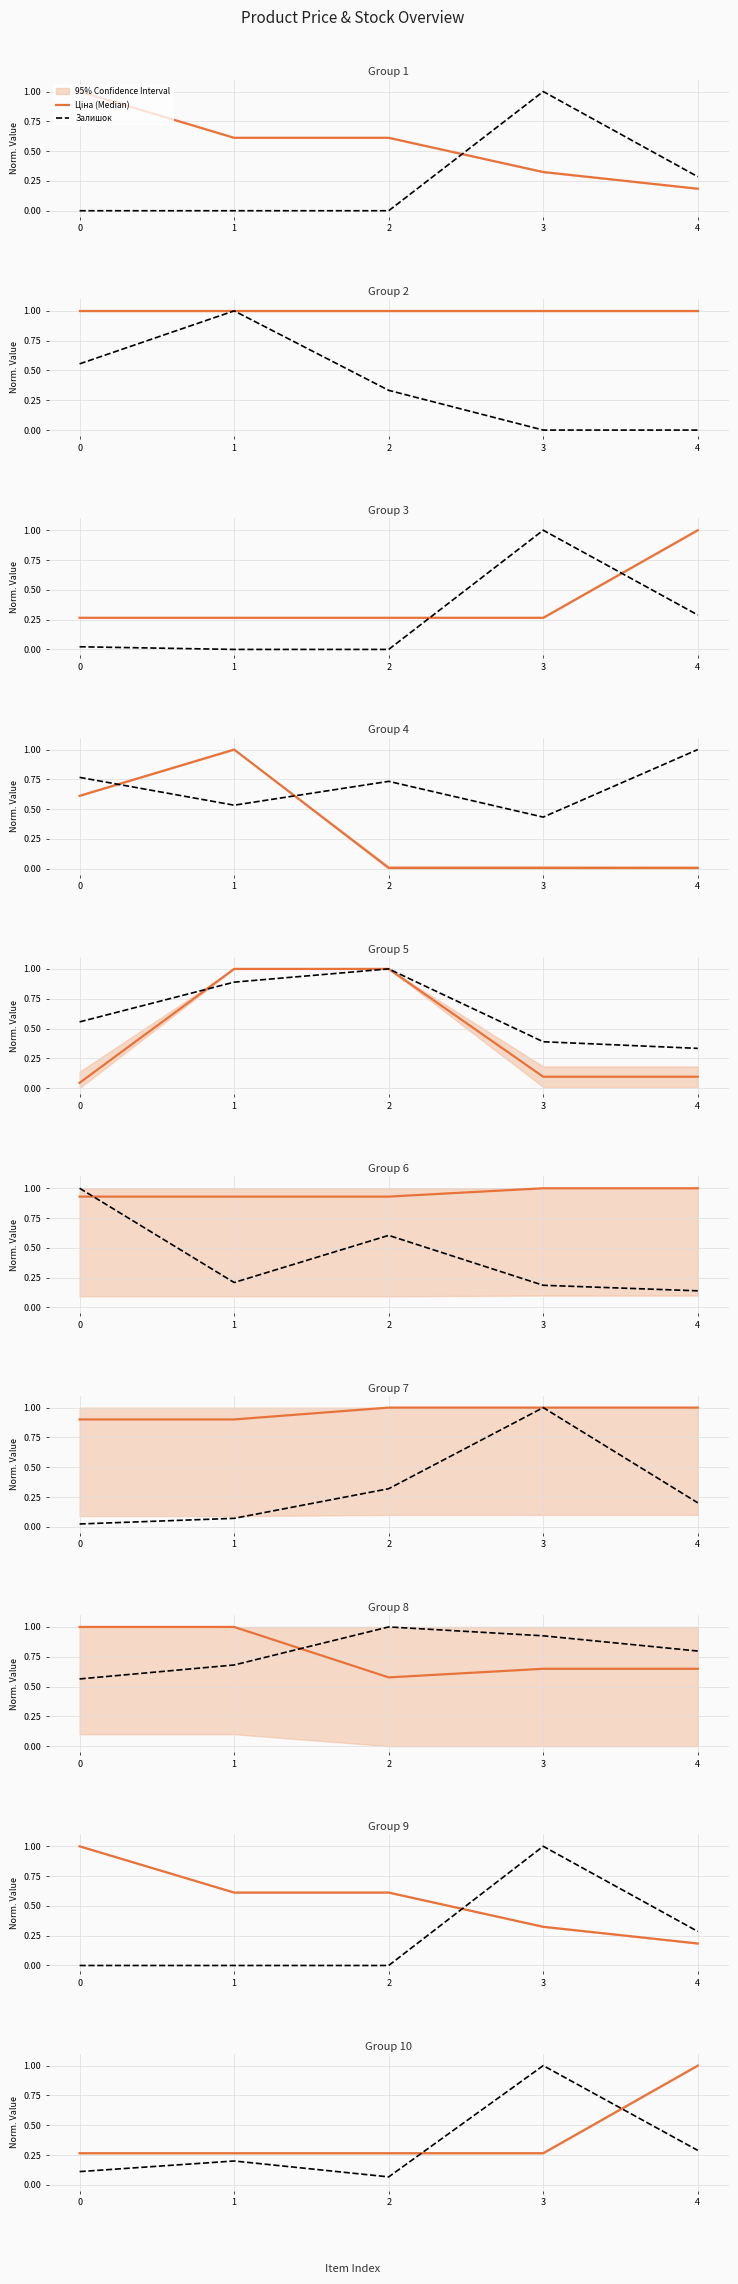

What is the total value across all series at 3?

1.3